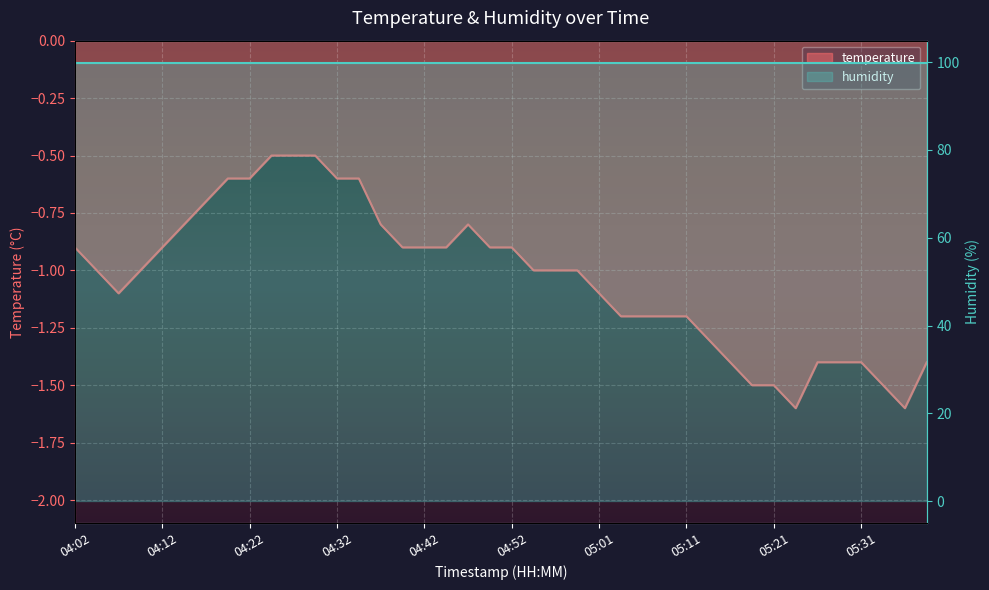

What is the sum of all values?

-41.3